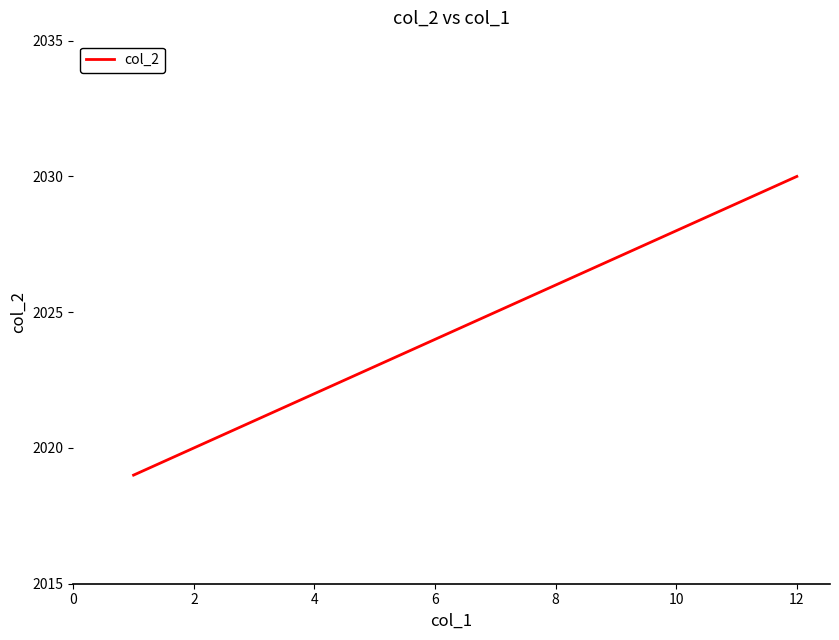

What is the difference between the maximum and minimum values?

11